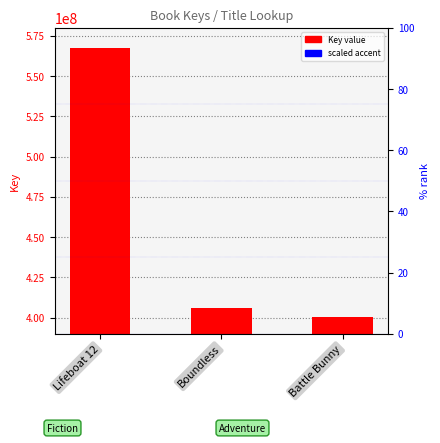

What is the difference between the second highest and minimum values in the scaled accent series?

5588.5